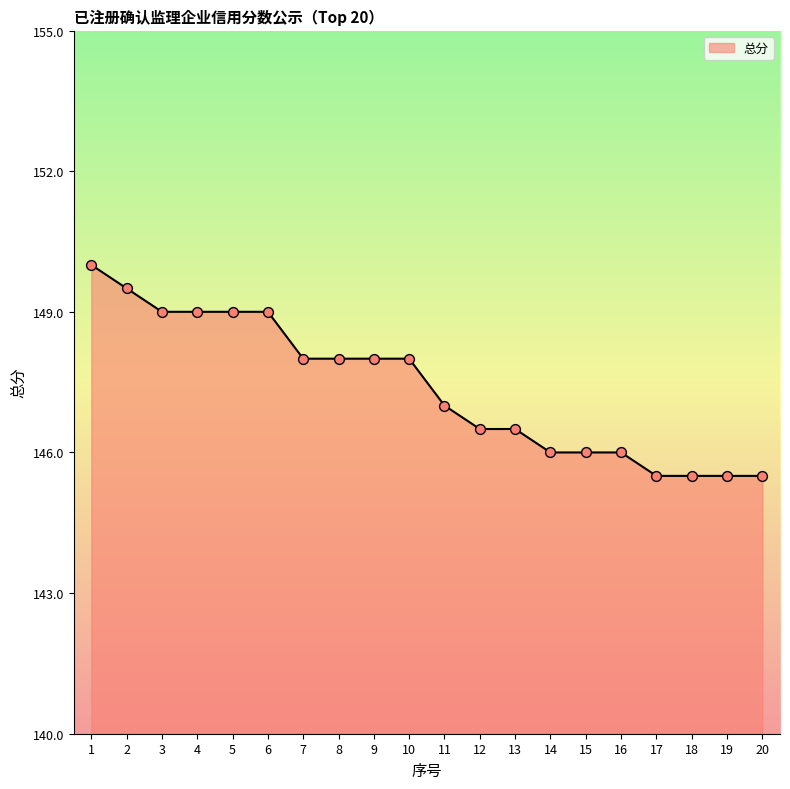

Between 6 and 16, which is larger?

6